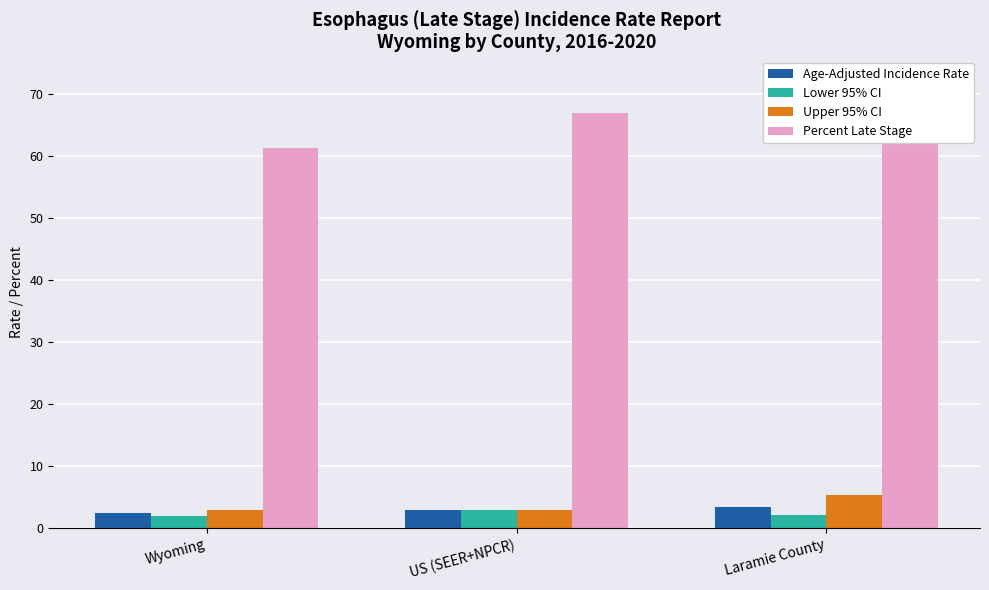

Which series has the largest total across all categories?

Percent Late Stage